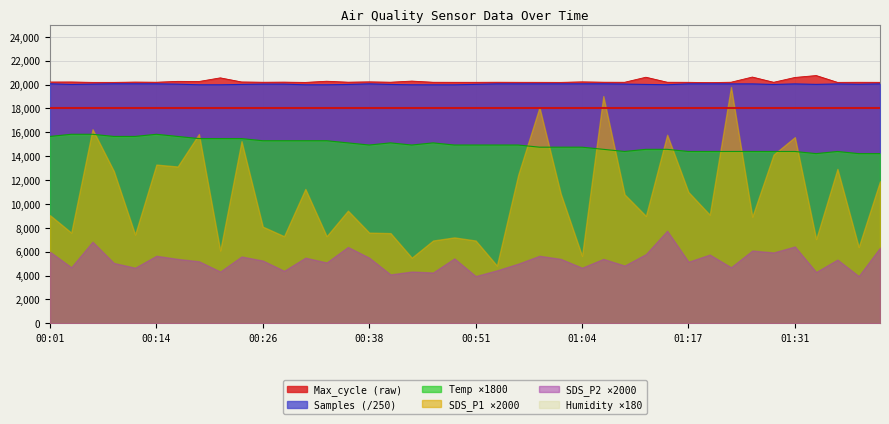

How many interior local valleys does the Max_cycle series have?

12